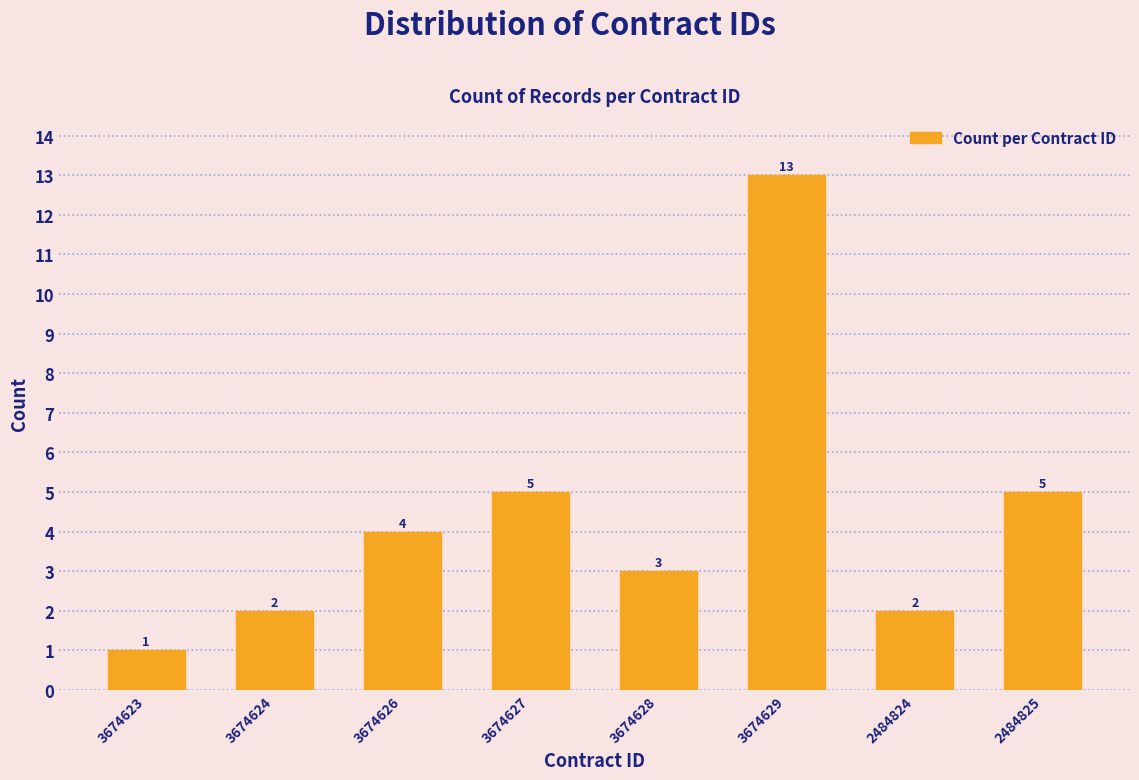

Reading left to right, transcribe all the data shown in this chart.

1	2	4	5	3	13	2	5